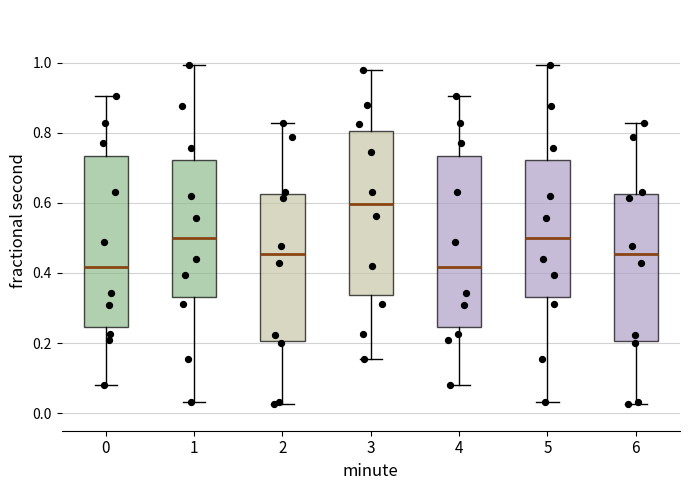

Reading left to right, read every box against the y-axis: the position of its median line, the range the box covers, and the ends of its whiskers. The values are not printed on the chart, so give them approximately, as read against the axis.

0: median 0.42, box 0.24 to 0.74, whiskers 0.08 to 0.90
1: median 0.50, box 0.34 to 0.72, whiskers 0.04 to 1.00
2: median 0.46, box 0.20 to 0.62, whiskers 0.02 to 0.82
3: median 0.60, box 0.34 to 0.80, whiskers 0.16 to 0.98
4: median 0.42, box 0.24 to 0.74, whiskers 0.08 to 0.90
5: median 0.50, box 0.34 to 0.72, whiskers 0.04 to 1.00
6: median 0.46, box 0.20 to 0.62, whiskers 0.02 to 0.82